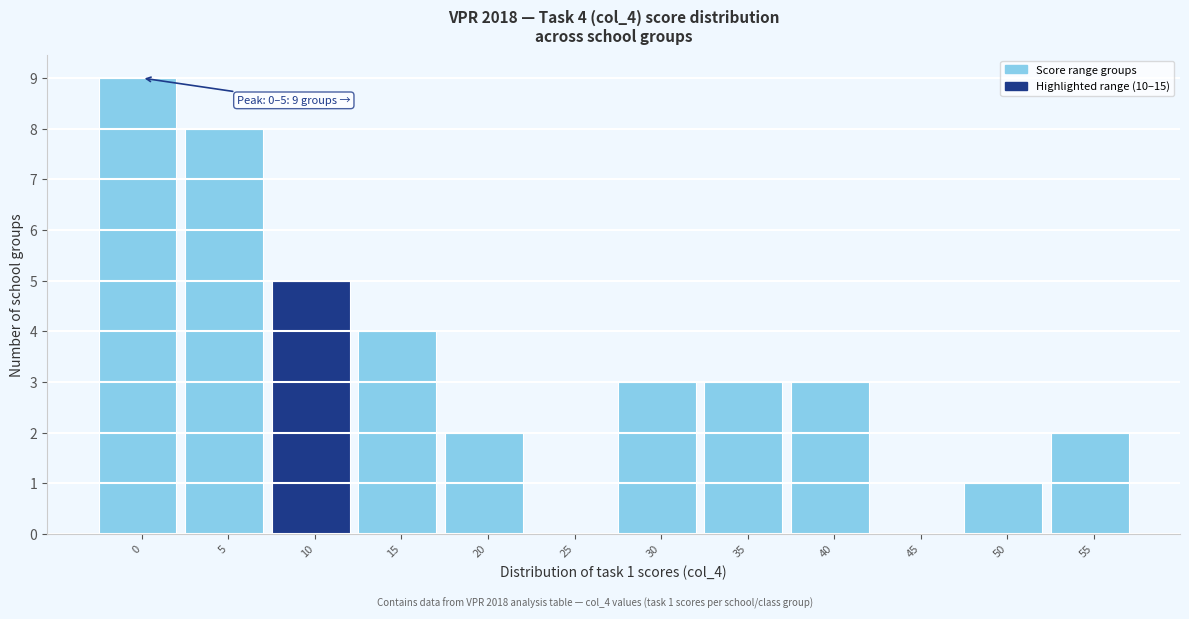

Reading right to left, transcribe all the data shown in this chart.

55=2	50=1	45=0	40=3	35=3	30=3	25=0	20=2	15=4	10=5	5=8	0=9